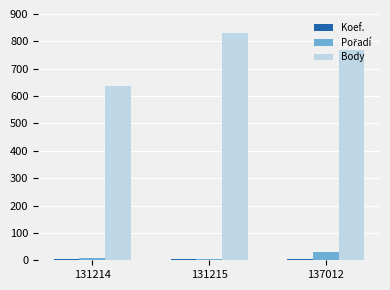

At which category is the sum across all series the highest?

131215